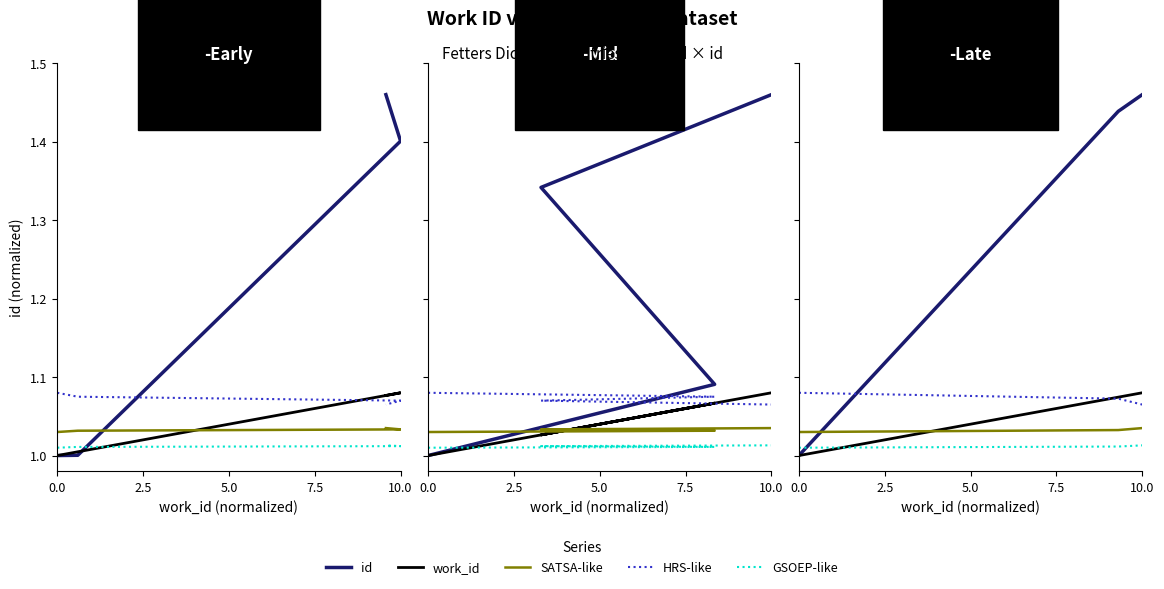

True or false: SATSA-like has a value of 1.0 at 10.0.

True